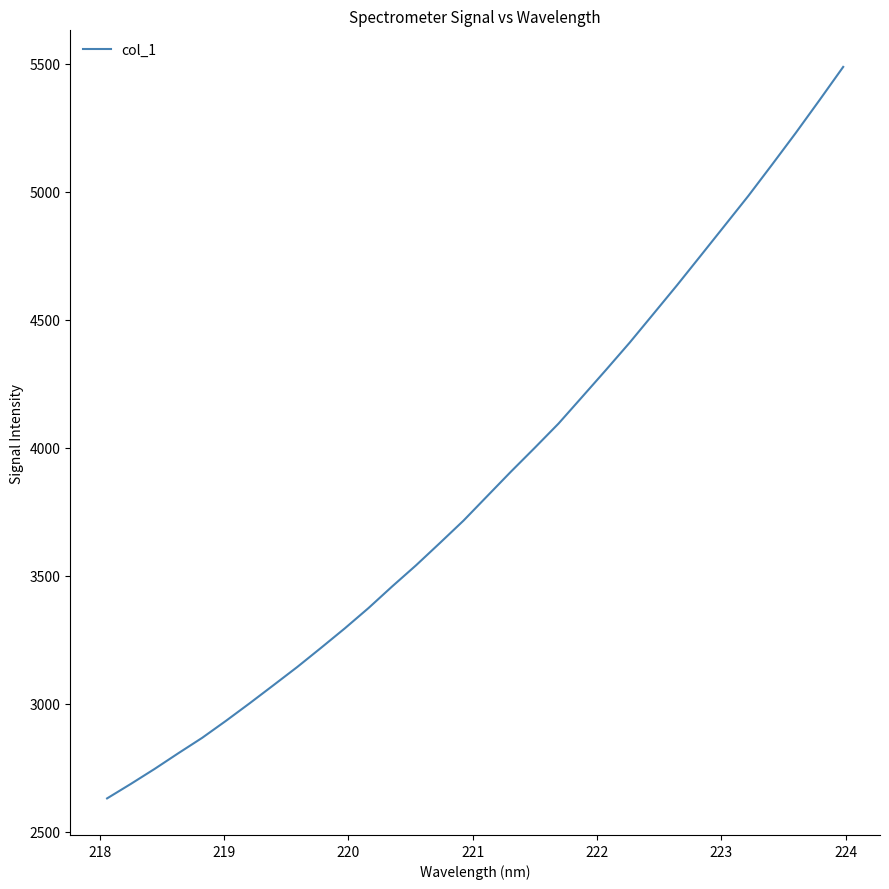

What is the difference between the maximum and minimum values?

2857.1